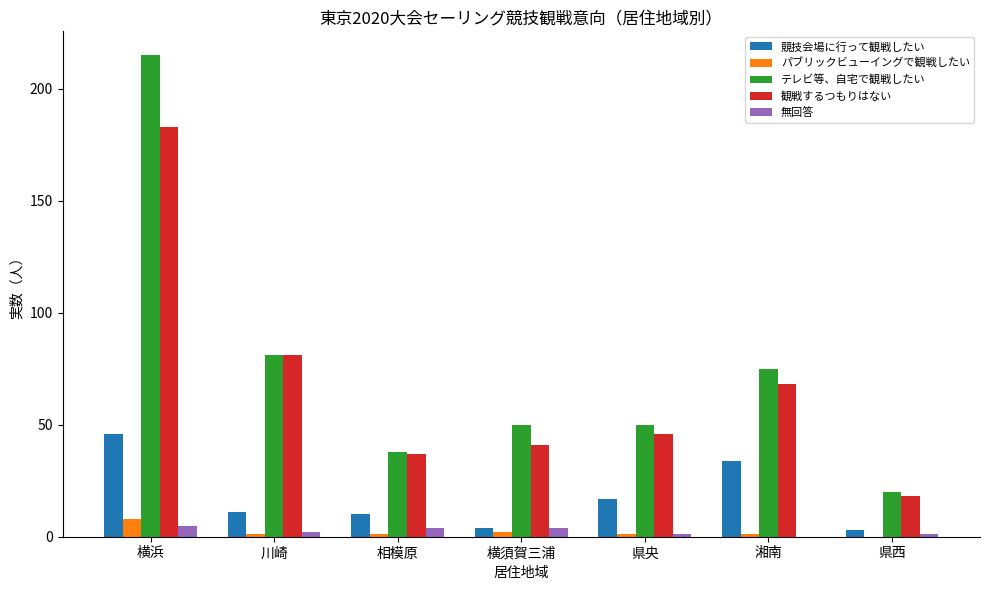

Reading right to left, list all the values displayed in this chart.

競技会場に行って観戦したい: 県西=3	湘南=34	県央=17	横須賀三浦=4	相模原=10	川崎=11	横浜=46
パブリックビューイングで観戦したい: 県西=0	湘南=1	県央=1	横須賀三浦=2	相模原=1	川崎=1	横浜=8
テレビ等、自宅で観戦したい: 県西=20	湘南=75	県央=50	横須賀三浦=50	相模原=38	川崎=81	横浜=215
観戦するつもりはない: 県西=18	湘南=68	県央=46	横須賀三浦=41	相模原=37	川崎=81	横浜=183
無回答: 県西=1	湘南=0	県央=1	横須賀三浦=4	相模原=4	川崎=2	横浜=5